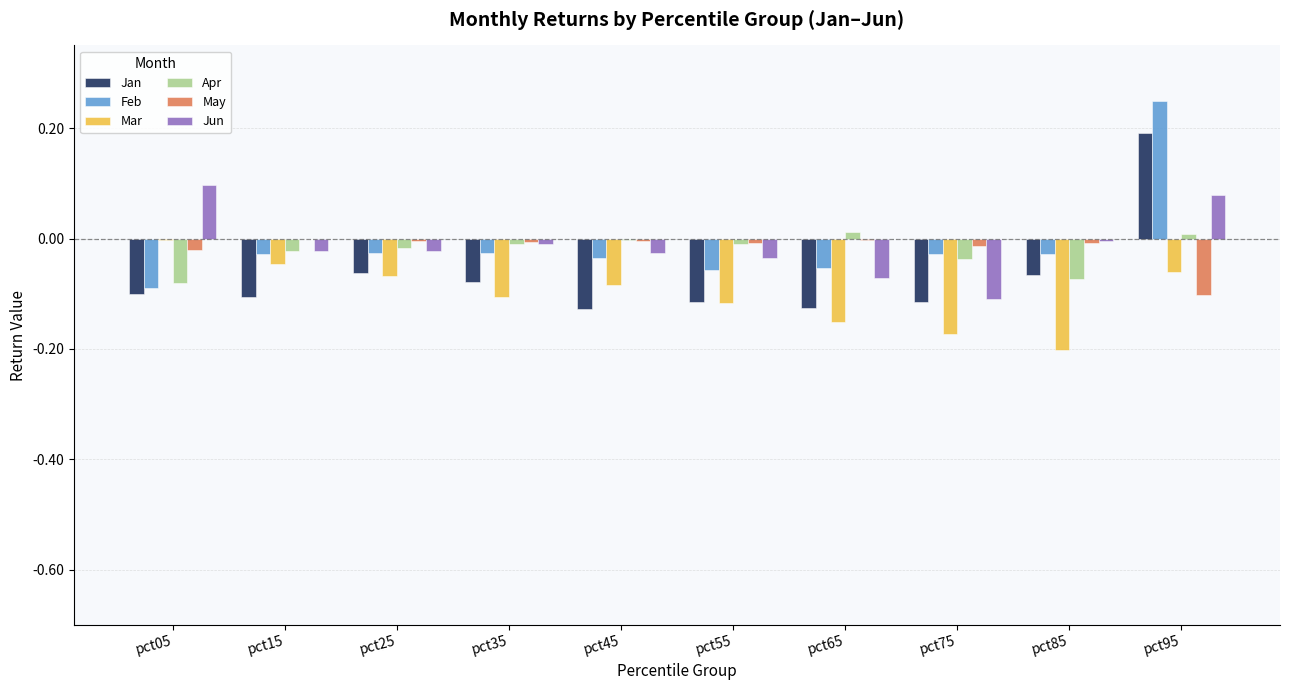

At which category is the sum across all series the highest?

pct95